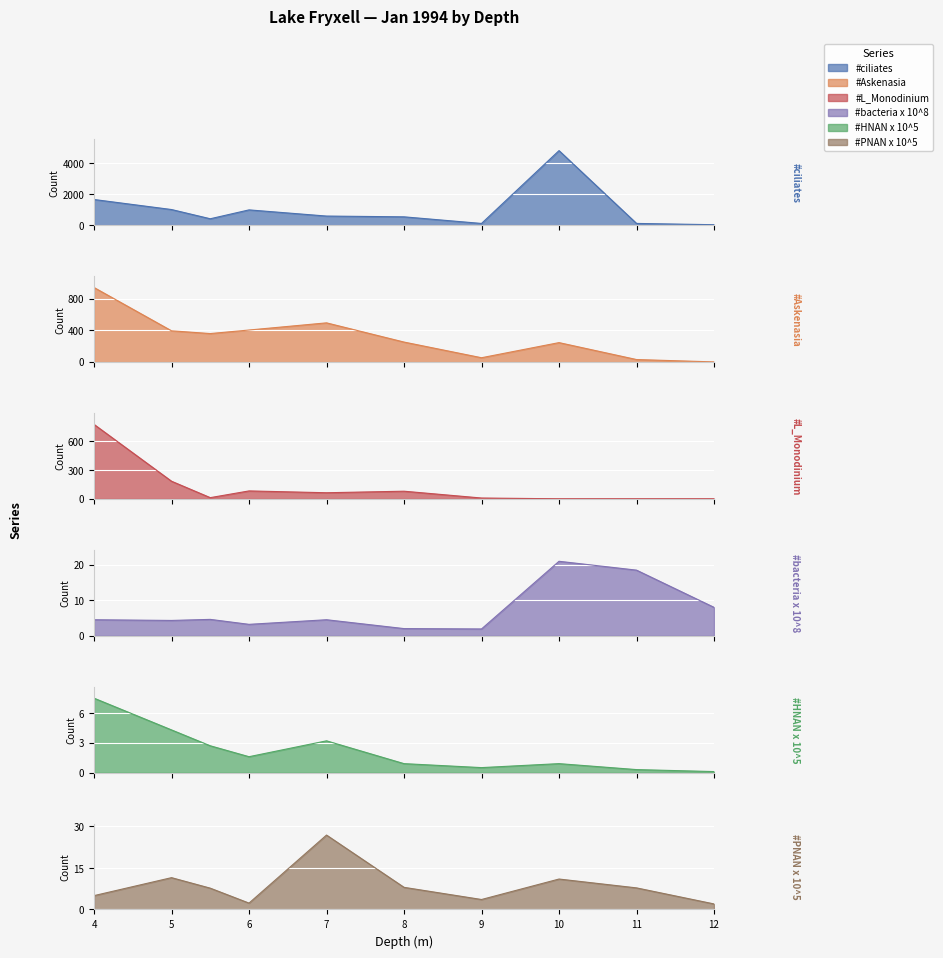

How many values in the #HNAN x 10^5 series are below 1?

5